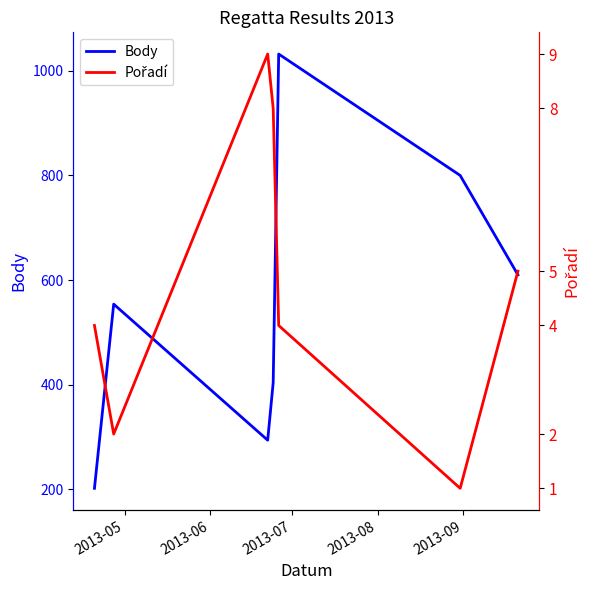

Rank the series by their average value, from lowest to highest.

Pořadí, Body